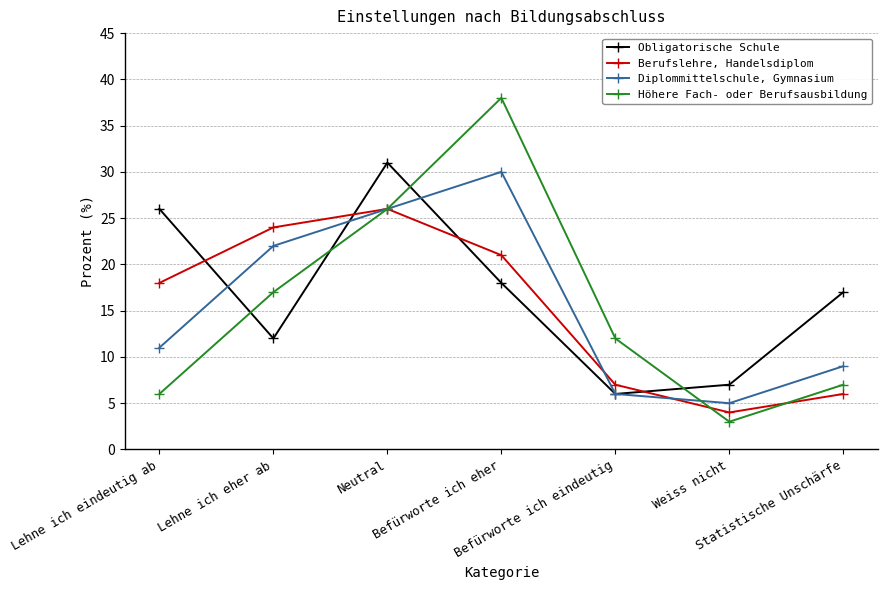

What is the value of the Diplommittelschule, Gymnasium point at the 2nd from the left?

22